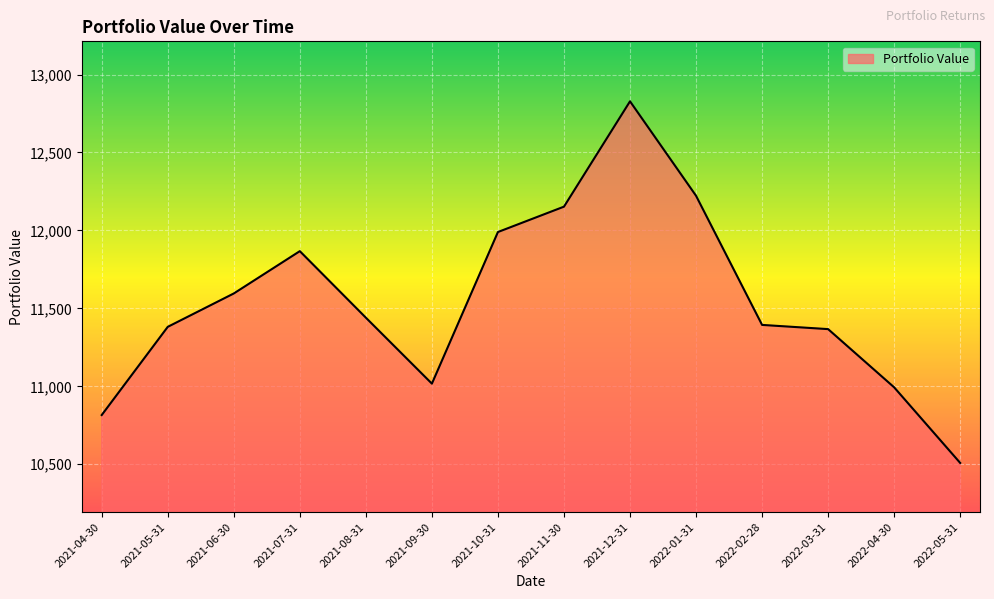

What is the change in value from 2021-10-31 to 2021-12-31?

+838.3